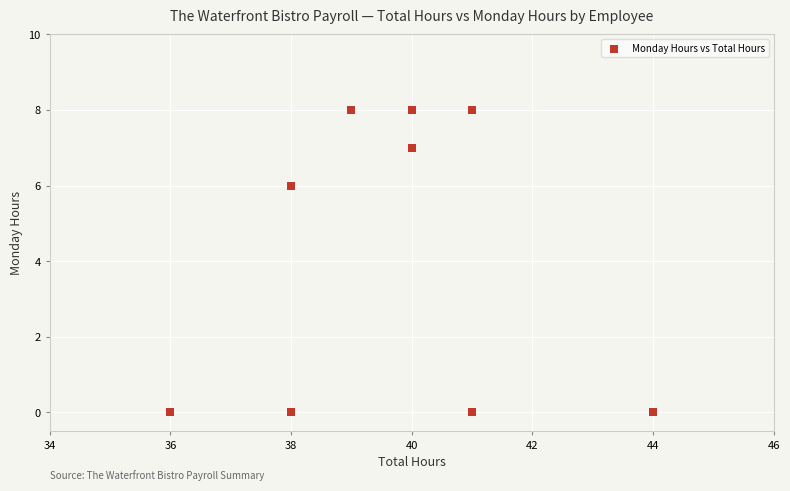

What is the average Y value?

4